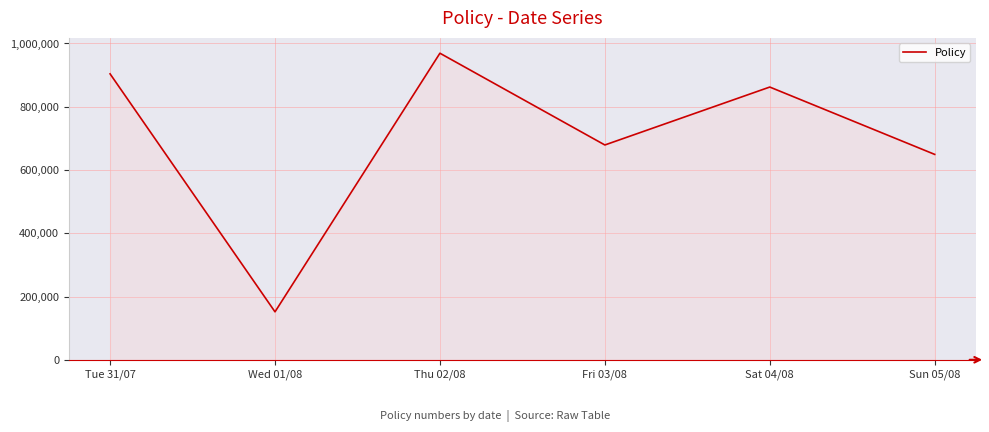

What is the sum of the values at Fri 03/08 and Sun 05/08?

1328438